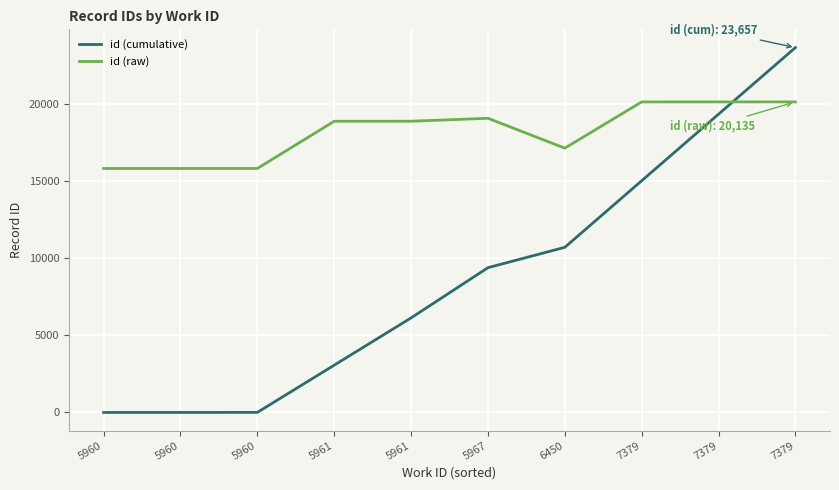

True or false: id (raw) has more than 0 interior local peaks.

True